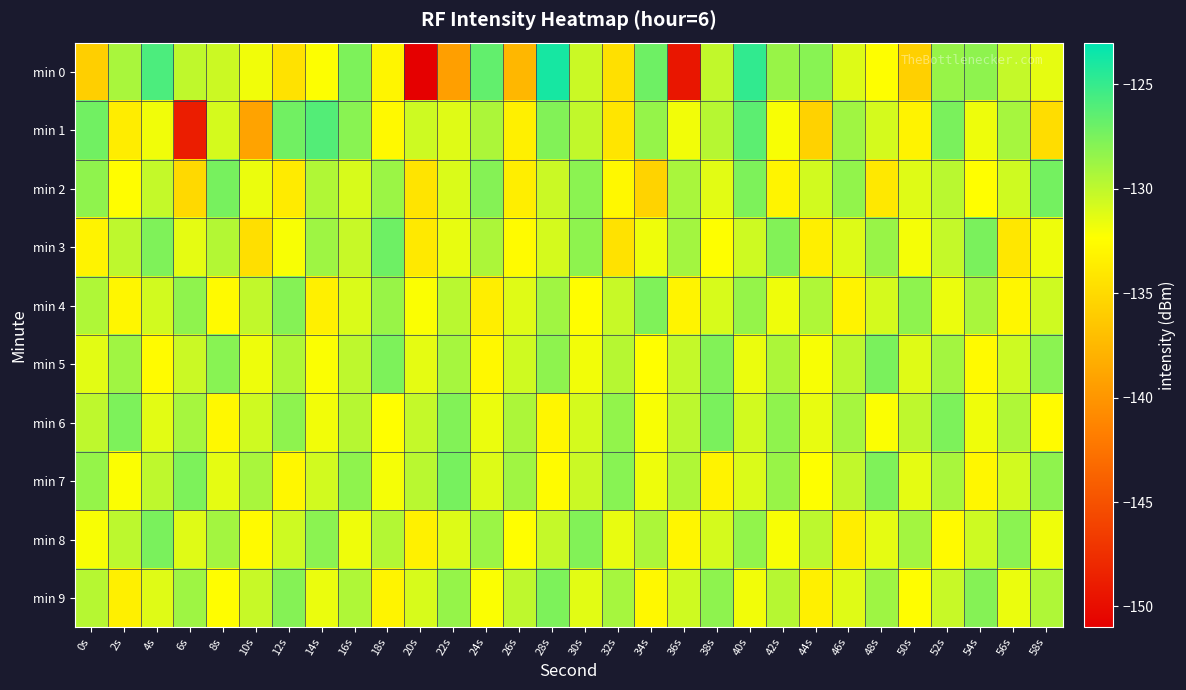

Reading left to right, what are all the values shown in this chart?

min 0: 0s=-135.8	2s=-129.2	4s=-125.8	6s=-130.0	8s=-130.5	10s=-131.9	12s=-134.5	14s=-132.3	16s=-127.6	18s=-133.1	20s=-151.1	22s=-139.3	24s=-126.6	26s=-137.6	28s=-123.9	30s=-130.4	32s=-134.6	34s=-127.1	36s=-149.3	38s=-130.1	40s=-124.8	42s=-128.6	44s=-128.0	46s=-131.1	48s=-132.3	50s=-135.8	52s=-128.6	54s=-128.2	56s=-130.2	58s=-131.5
min 1: 0s=-127.2	2s=-133.6	4s=-131.9	6s=-148.8	8s=-130.8	10s=-139.0	12s=-127.2	14s=-126.1	16s=-128.1	18s=-132.8	20s=-130.5	22s=-131.2	24s=-129.3	26s=-133.4	28s=-127.8	30s=-130.1	32s=-134.2	34s=-128.5	36s=-131.9	38s=-129.7	40s=-126.4	42s=-132.1	44s=-135.6	46s=-128.9	48s=-130.8	50s=-133.2	52s=-127.5	54s=-131.7	56s=-129.1	58s=-134.8
min 2: 0s=-128.3	2s=-132.5	4s=-130.2	6s=-135.1	8s=-127.4	10s=-131.6	12s=-133.8	14s=-129.5	16s=-130.9	18s=-128.7	20s=-134.3	22s=-131.0	24s=-127.9	26s=-133.6	28s=-130.4	30s=-128.1	32s=-132.8	34s=-135.5	36s=-129.2	38s=-131.3	40s=-127.6	42s=-133.1	44s=-130.7	46s=-128.4	48s=-134.0	50s=-131.2	52s=-129.8	54s=-132.4	56s=-130.6	58s=-127.3
min 3: 0s=-133.2	2s=-130.0	4s=-127.7	6s=-131.4	8s=-129.6	10s=-134.7	12s=-132.1	14s=-128.8	16s=-130.3	18s=-127.1	20s=-133.9	22s=-131.5	24s=-129.3	26s=-132.6	28s=-130.8	30s=-128.2	32s=-134.4	34s=-131.8	36s=-129.0	38s=-132.3	40s=-130.5	42s=-127.8	44s=-133.5	46s=-131.1	48s=-128.6	50s=-132.0	52s=-130.2	54s=-127.5	56s=-134.1	58s=-131.7
min 4: 0s=-129.4	2s=-133.0	4s=-130.7	6s=-128.3	8s=-132.7	10s=-130.1	12s=-127.9	14s=-133.4	16s=-131.0	18s=-128.6	20s=-132.2	22s=-129.8	24s=-133.6	26s=-131.2	28s=-128.9	30s=-132.5	32s=-130.3	34s=-127.7	36s=-133.1	38s=-130.9	40s=-128.5	42s=-131.8	44s=-129.4	46s=-133.2	48s=-130.8	50s=-128.2	52s=-131.6	54s=-129.2	56s=-133.0	58s=-130.6
min 5: 0s=-131.3	2s=-128.9	4s=-132.6	6s=-130.4	8s=-128.0	10s=-131.7	12s=-129.5	14s=-132.2	16s=-130.0	18s=-127.6	20s=-131.4	22s=-129.1	24s=-132.8	26s=-130.6	28s=-128.2	30s=-131.9	32s=-129.7	34s=-132.4	36s=-130.2	38s=-127.8	40s=-131.6	42s=-129.3	44s=-132.1	46s=-129.9	48s=-127.5	50s=-131.2	52s=-129.0	54s=-132.7	56s=-130.5	58s=-128.1
min 6: 0s=-130.0	2s=-127.6	4s=-131.3	6s=-129.1	8s=-132.8	10s=-130.6	12s=-128.2	14s=-131.9	16s=-129.7	18s=-132.4	20s=-130.2	22s=-127.8	24s=-131.6	26s=-129.3	28s=-133.0	30s=-130.8	32s=-128.4	34s=-132.1	36s=-129.9	38s=-127.5	40s=-130.7	42s=-128.3	44s=-131.5	46s=-129.1	48s=-132.2	50s=-130.0	52s=-127.6	54s=-131.8	56s=-129.4	58s=-132.6
min 7: 0s=-128.5	2s=-132.2	4s=-130.0	6s=-127.6	8s=-131.4	10s=-129.2	12s=-132.9	14s=-130.7	16s=-128.3	18s=-132.0	20s=-129.8	22s=-127.4	24s=-131.1	26s=-128.9	28s=-132.6	30s=-130.4	32s=-128.0	34s=-131.7	36s=-129.5	38s=-133.2	40s=-131.0	42s=-128.6	44s=-132.3	46s=-130.1	48s=-127.7	50s=-131.4	52s=-129.2	54s=-132.9	56s=-130.7	58s=-128.3
min 8: 0s=-132.1	2s=-129.9	4s=-127.5	6s=-131.2	8s=-129.0	10s=-132.7	12s=-130.5	14s=-128.1	16s=-131.8	18s=-129.6	20s=-133.3	22s=-131.1	24s=-128.7	26s=-132.4	28s=-130.2	30s=-127.8	32s=-131.5	34s=-129.3	36s=-133.0	38s=-130.8	40s=-128.4	42s=-132.1	44s=-129.9	46s=-133.6	48s=-131.4	50s=-129.0	52s=-132.7	54s=-130.5	56s=-128.1	58s=-131.8
min 9: 0s=-129.7	2s=-133.4	4s=-131.2	6s=-128.8	8s=-132.5	10s=-130.3	12s=-127.9	14s=-131.6	16s=-129.4	18s=-133.1	20s=-130.9	22s=-128.5	24s=-132.2	26s=-130.0	28s=-127.6	30s=-131.3	32s=-129.1	34s=-132.8	36s=-130.6	38s=-128.2	40s=-131.9	42s=-129.7	44s=-133.4	46s=-131.2	48s=-128.8	50s=-132.5	52s=-130.3	54s=-127.9	56s=-131.6	58s=-129.4